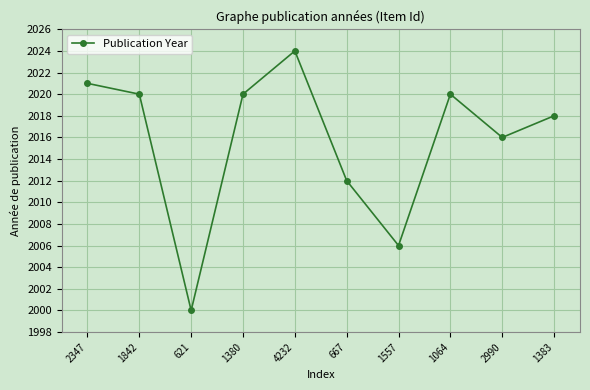

Where does the data first go above 2020?

2347